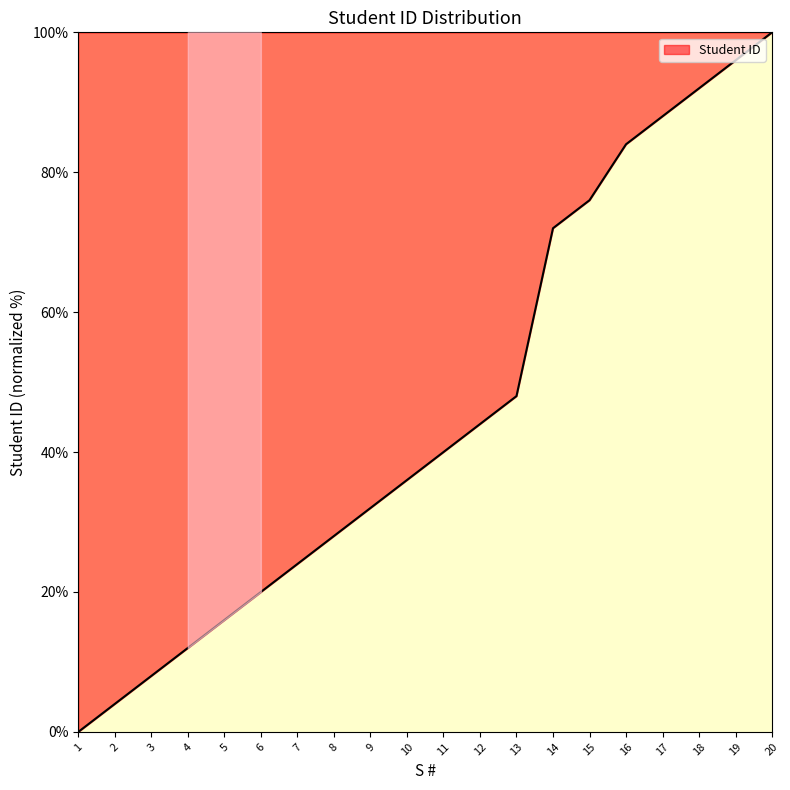

What is the change in value from 8 to 12?

+16.0